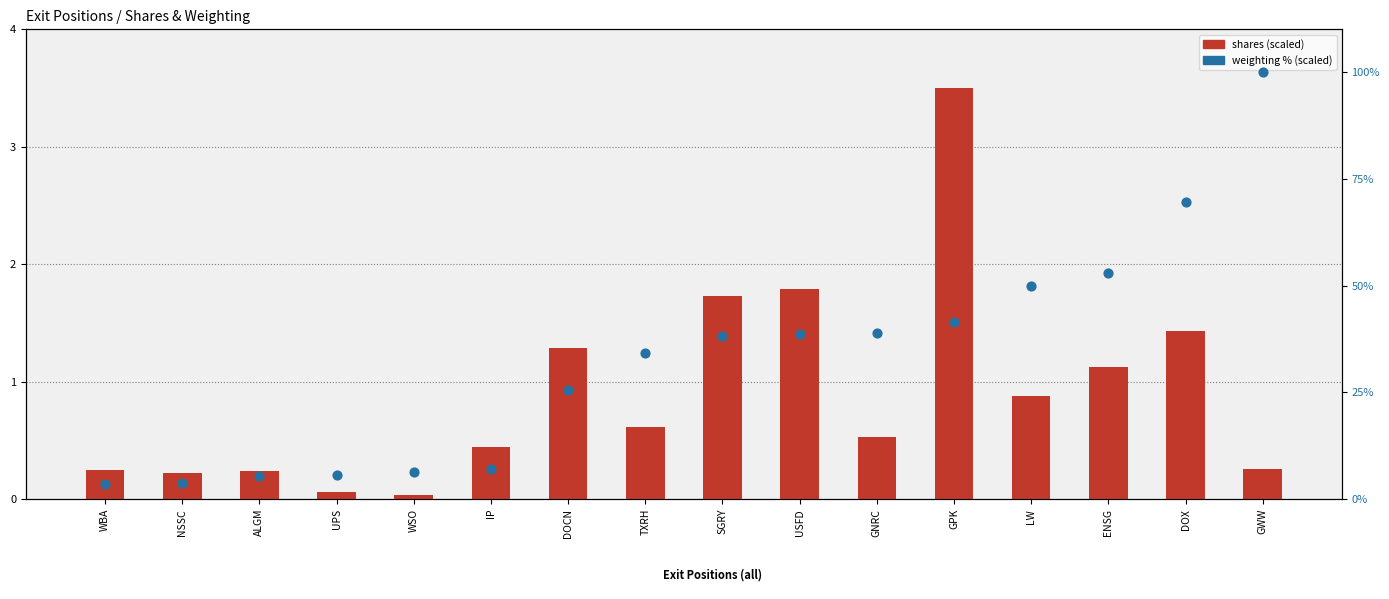

Which series contains the lowest Y value?

shares (scaled)